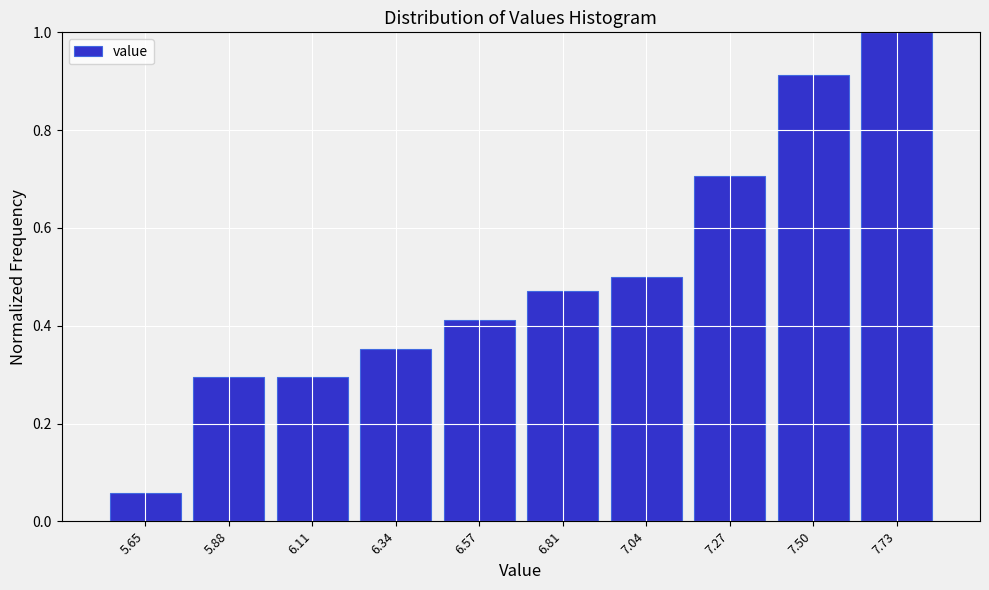

Over which range of the x-axis is the bar tallest?

7.60 to 7.85